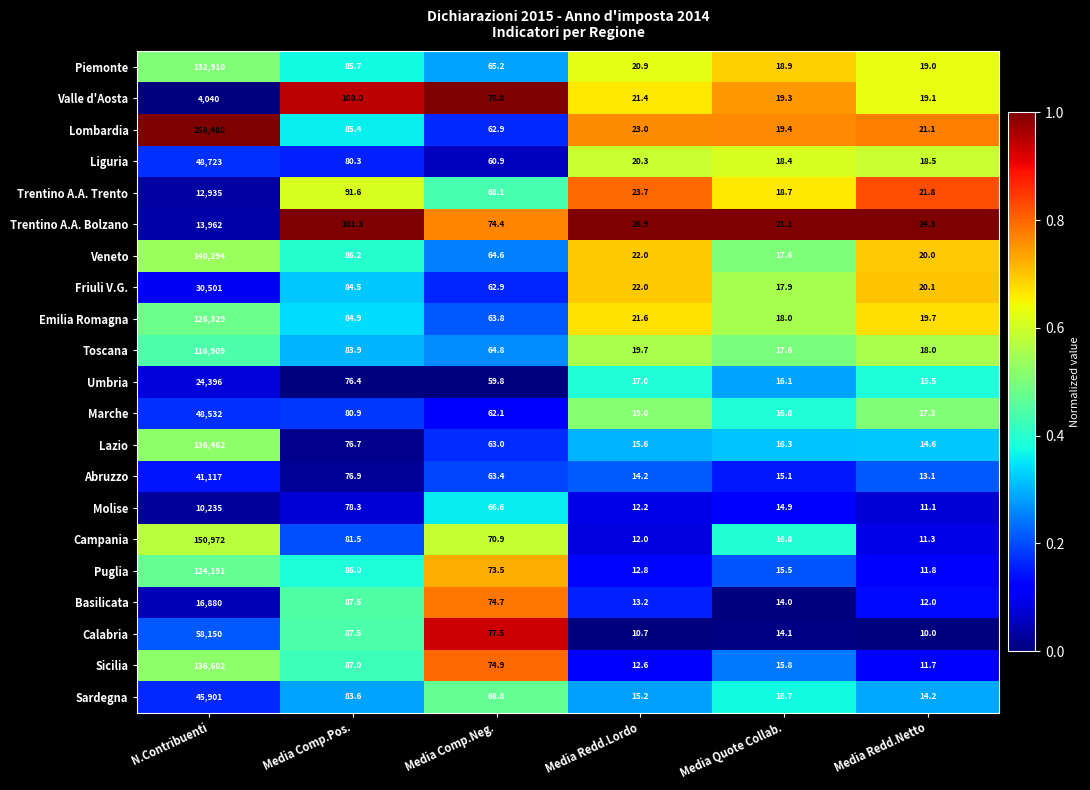

What is the greatest value displayed?

258488.0